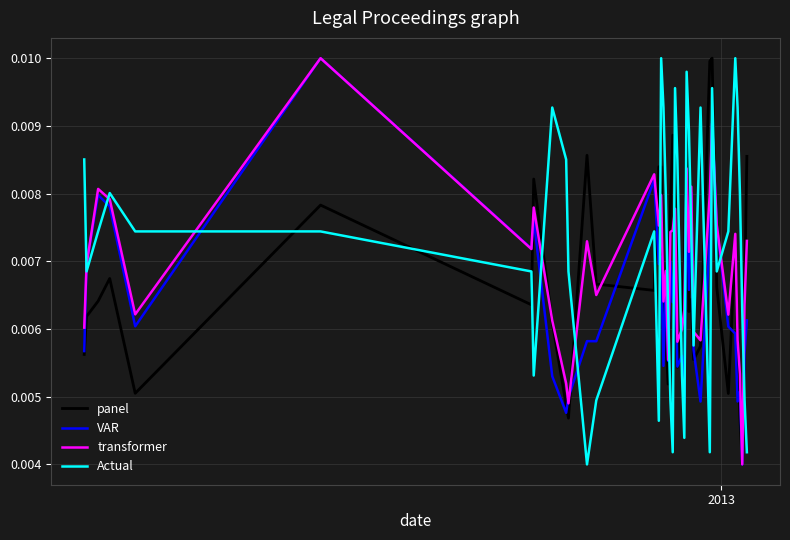

True or false: Actual and panel intersect in this chart.

True